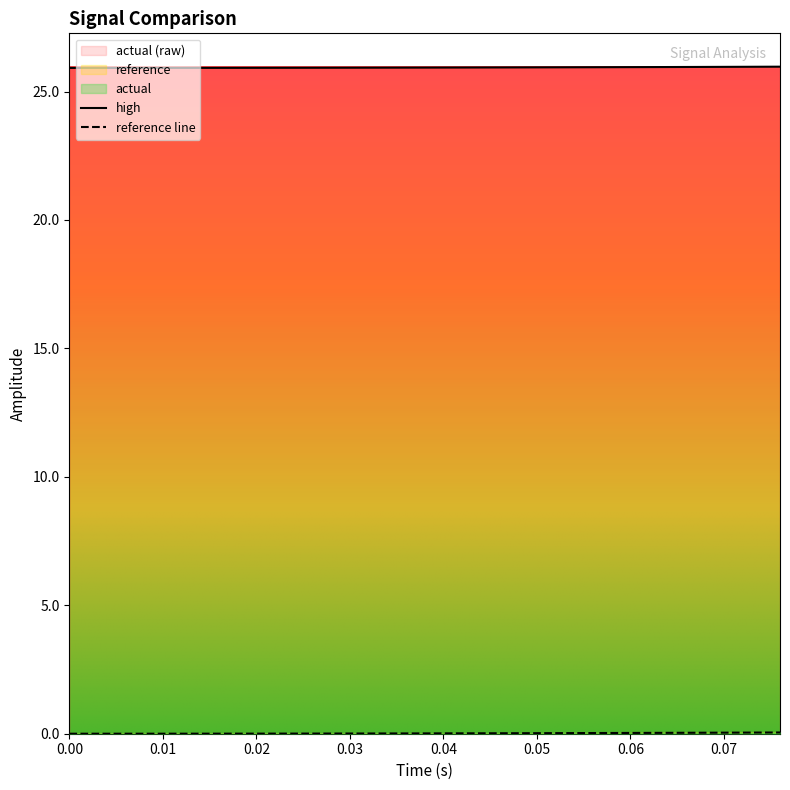

What is the spread (max minus min) of values at 0.04?

25.9